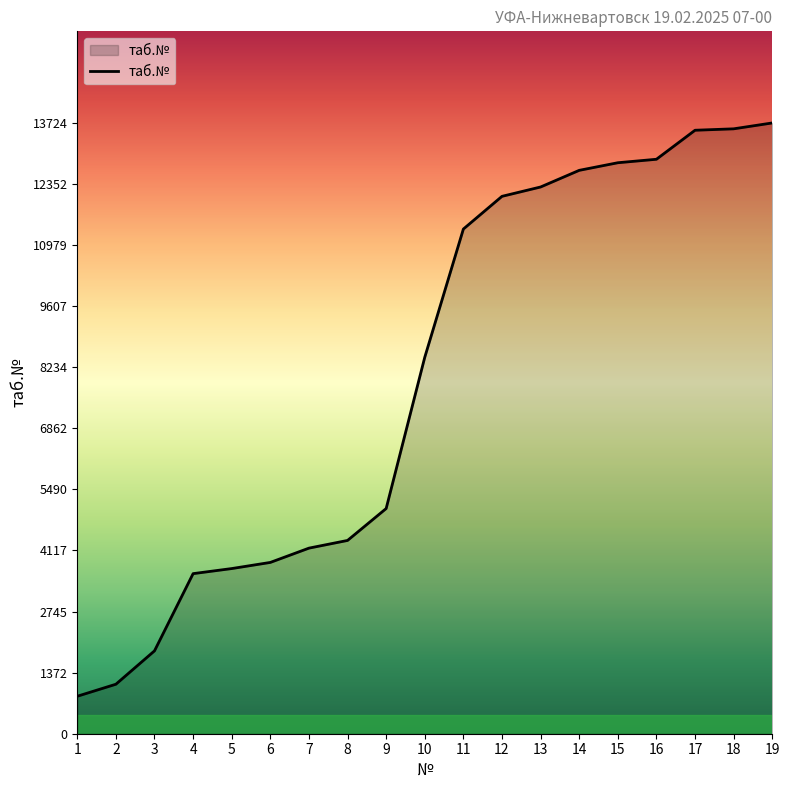

What is the minimum value shown in the chart?

842